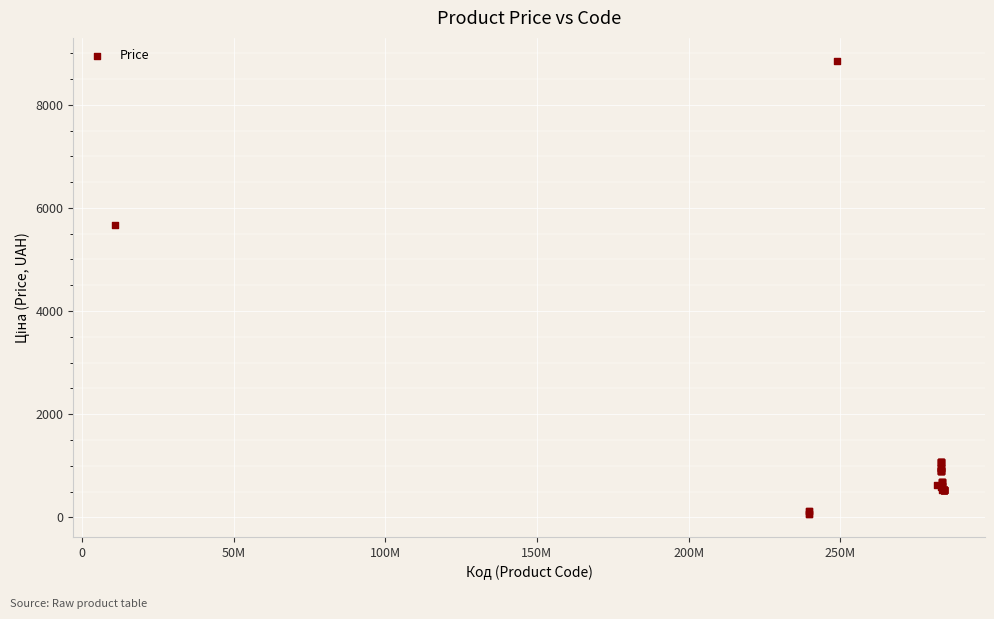

What Y value in the scatter plot is closest to 4456?

5673.8